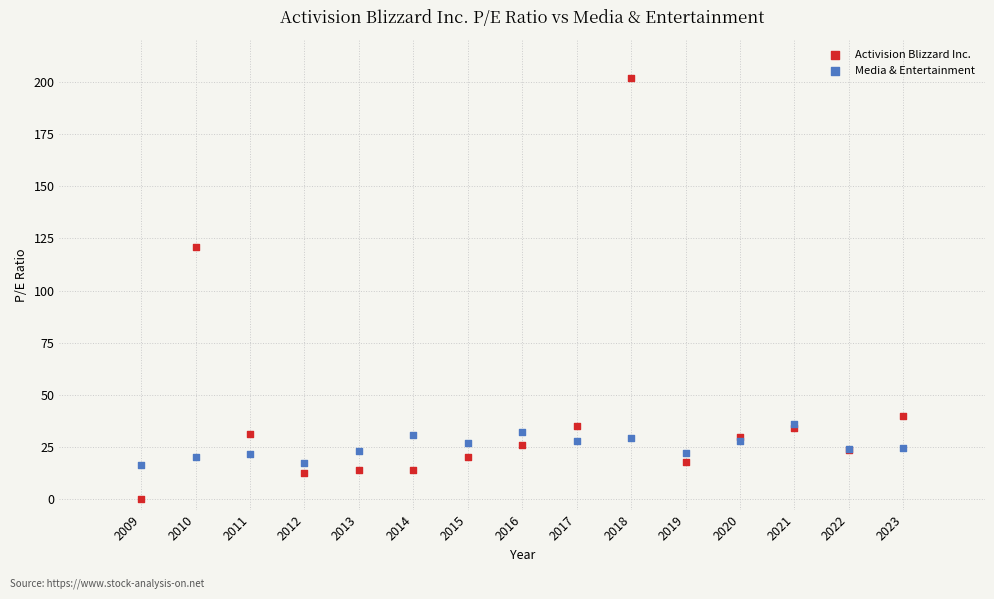

What is the X range (max minus min) for the scatter plot?

14.0